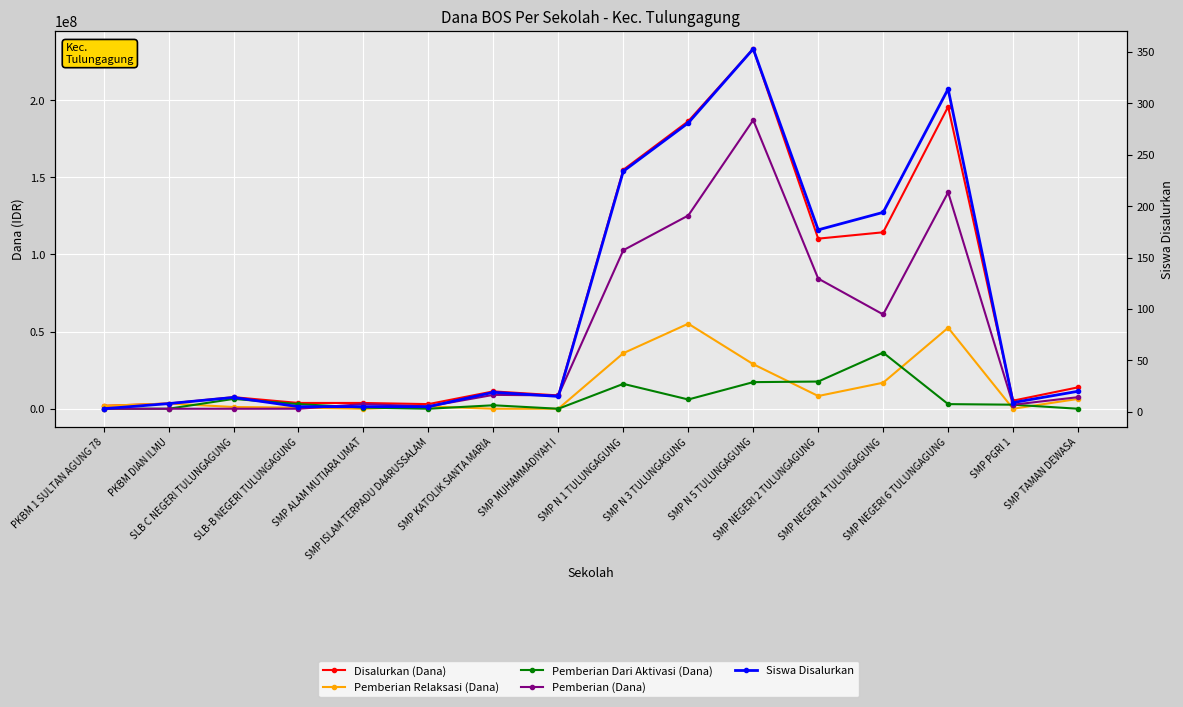

Where do Pemberian Relaksasi (Dana) and Pemberian Dari Aktivasi (Dana) first cross each other?

PKBM DIAN ILMU and SLB C NEGERI TULUNGAGUNG